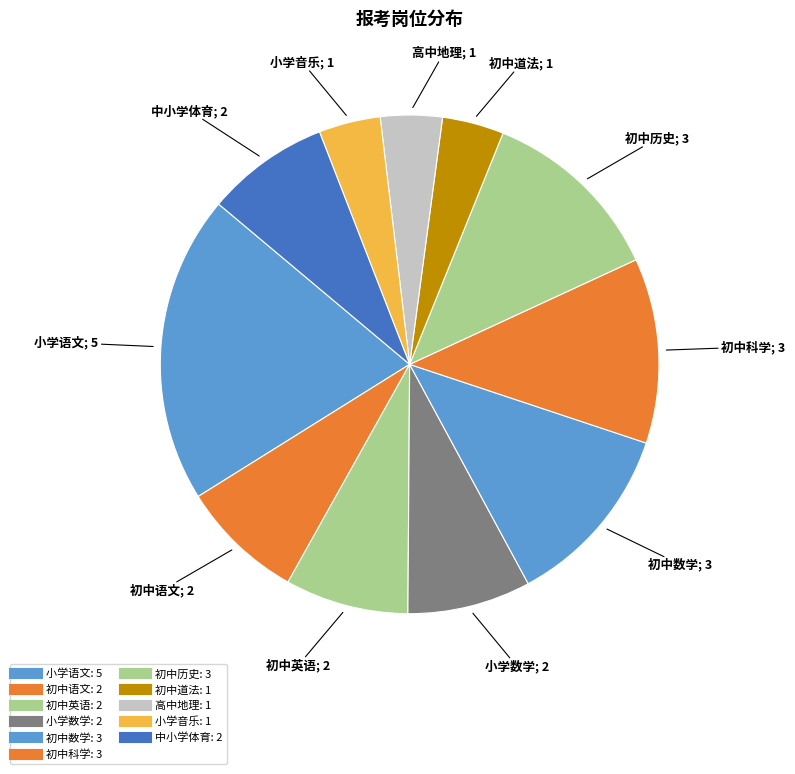

To the nearest percent, what is the difference between the 小学数学 and 初中数学 slice percentages?

4%